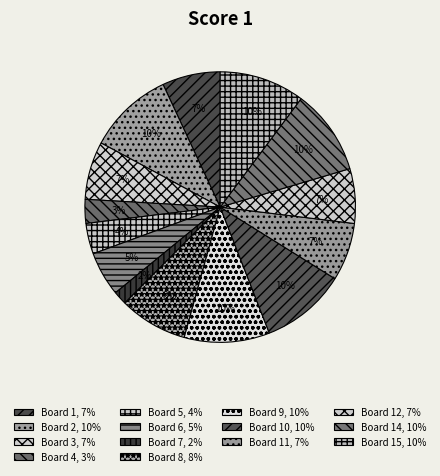

How many segments does this pie chart have?

14